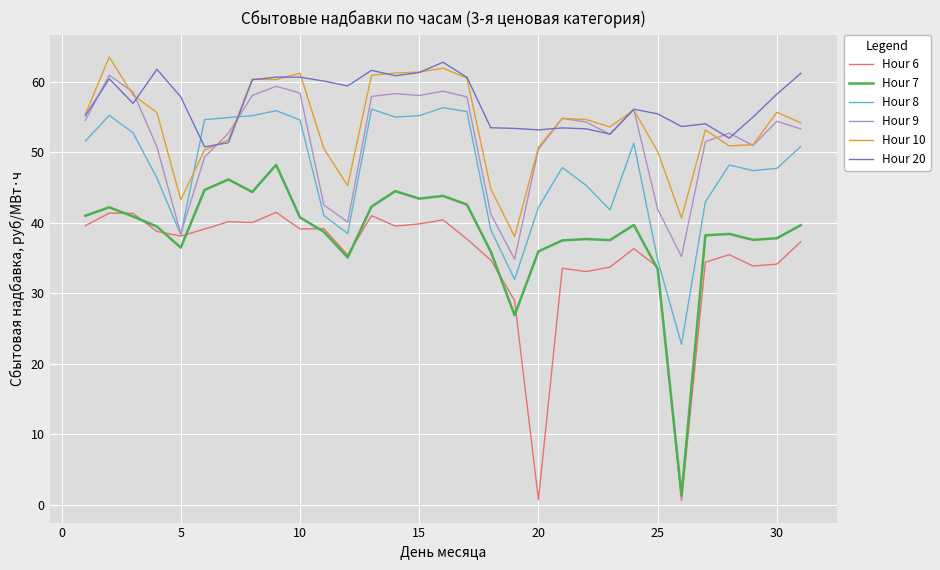

What is the maximum value for Hour 6?

41.5